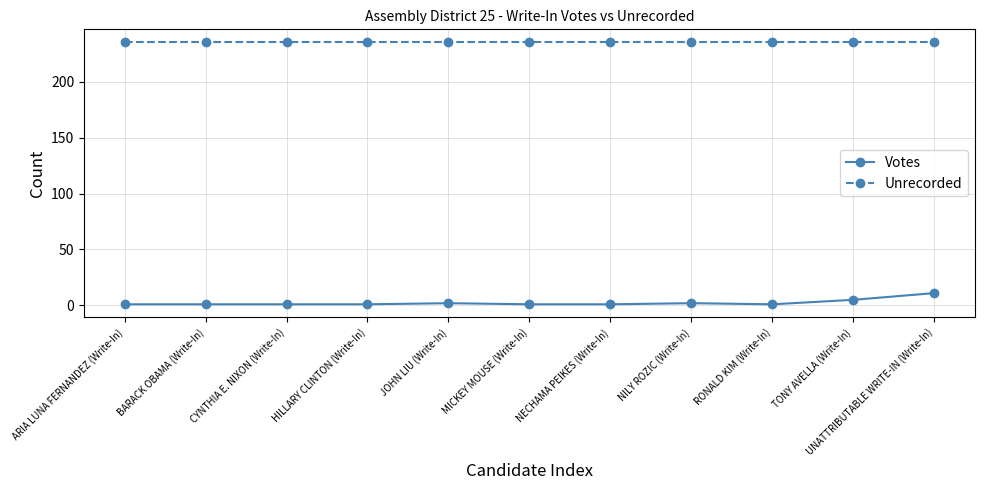

At HILLARY CLINTON (Write-In), list the series in order from largest to smallest.

Unrecorded, Votes